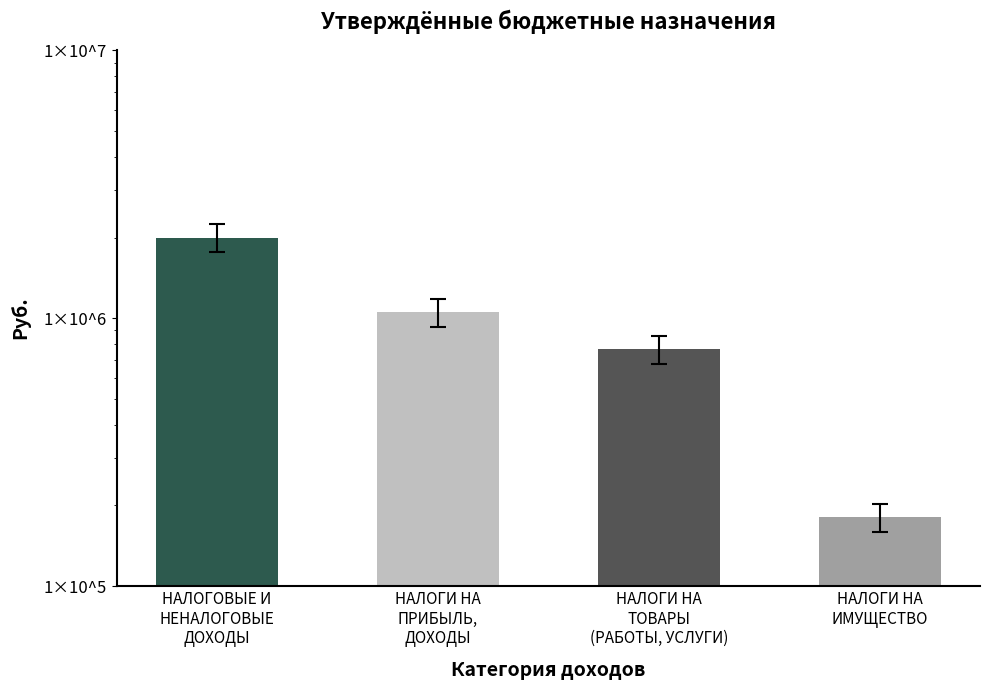

What is the minimum value shown in the chart?

181000